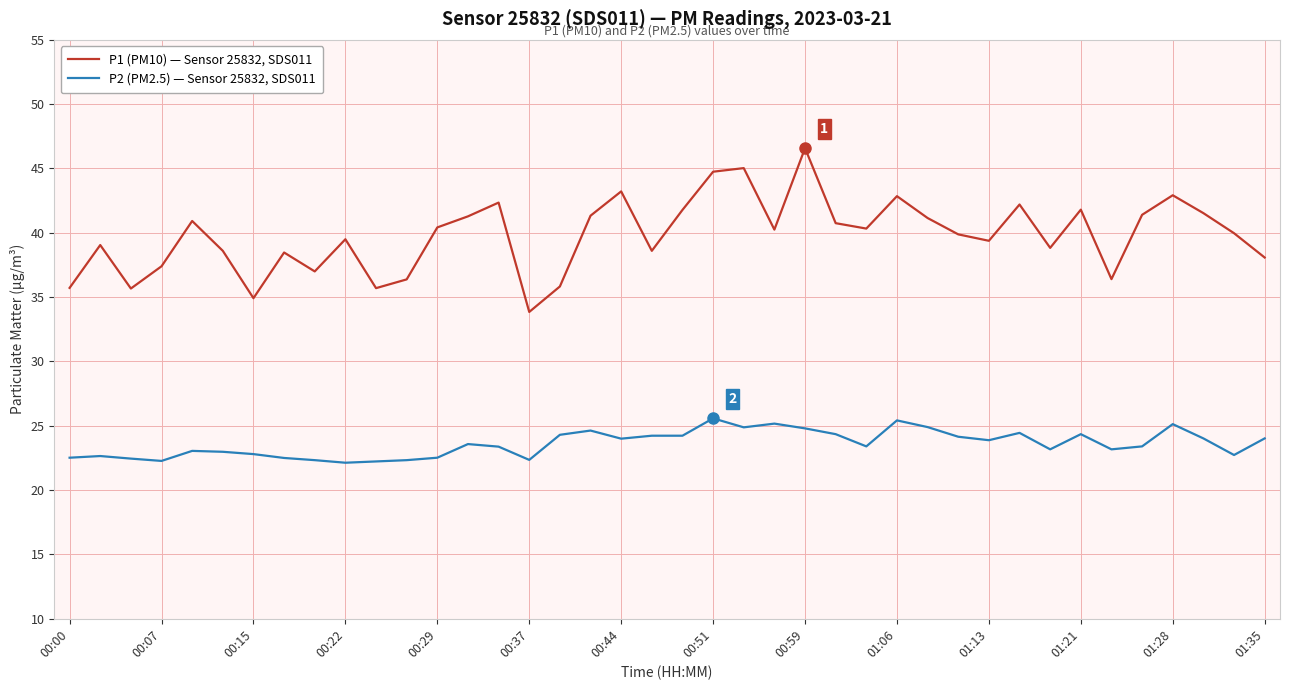

What is the minimum value shown in the chart?

22.1